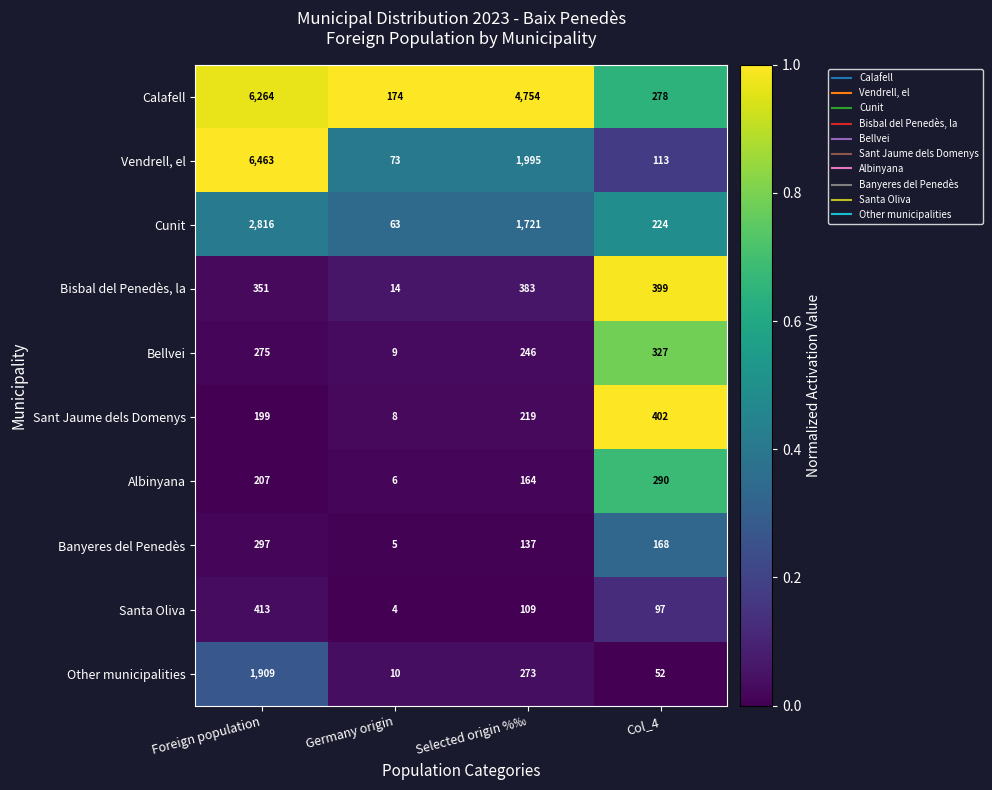

What is the minimum value shown in the chart?

4